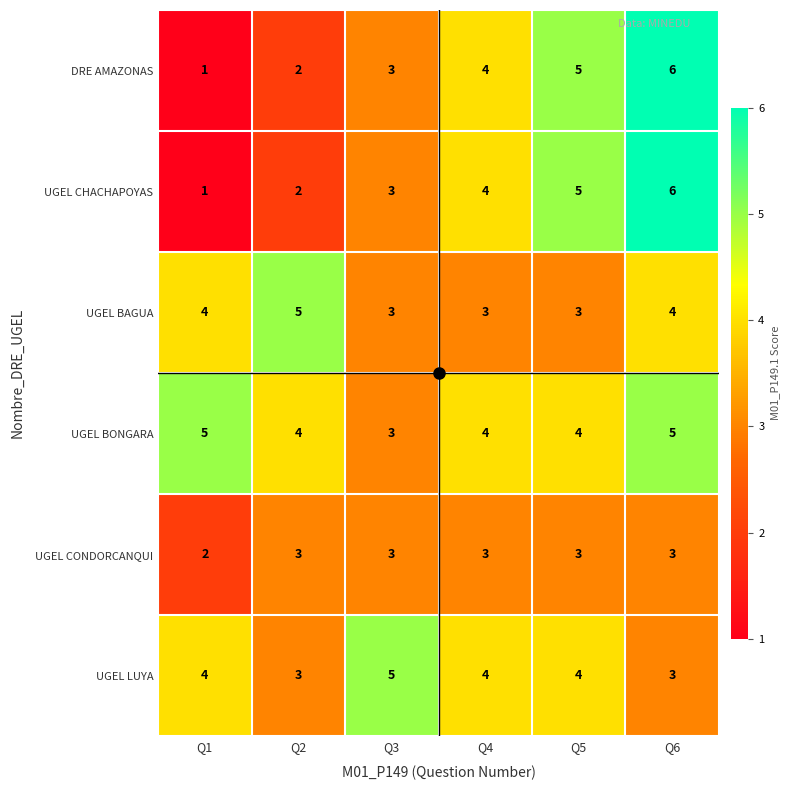

What is the sum of all DRE AMAZONAS values?

21